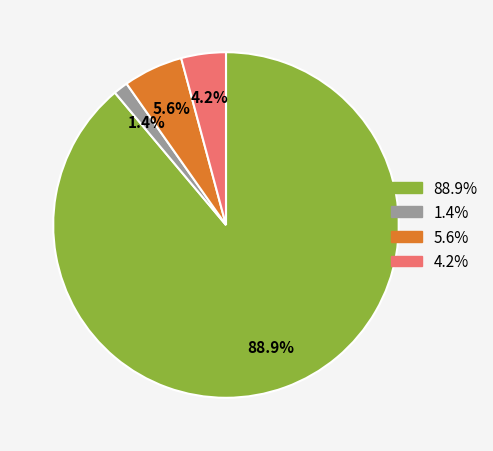

Does any single category account for the majority?

Yes